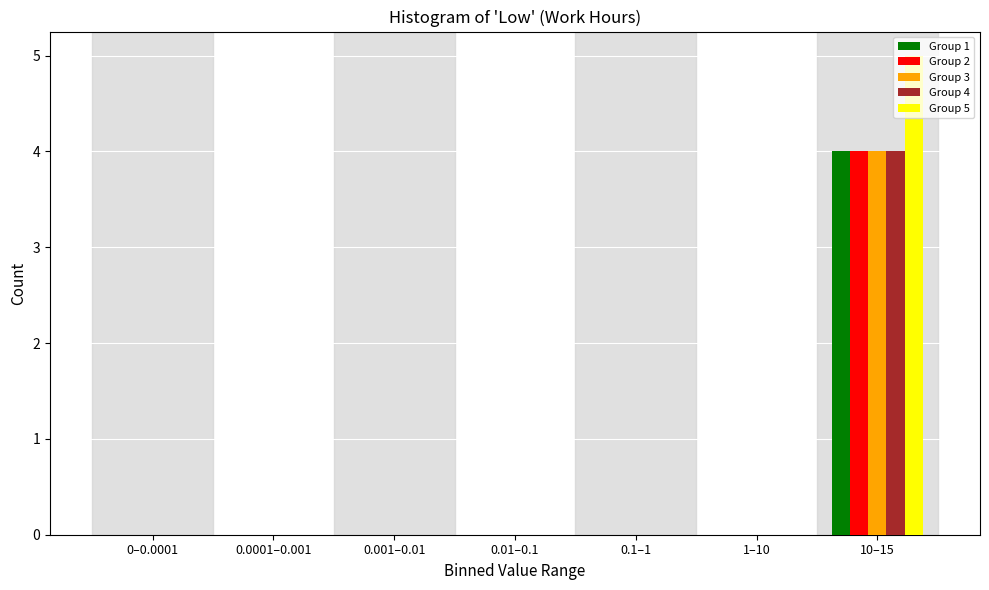

At which label does Group 4 reach its peak?

10–15